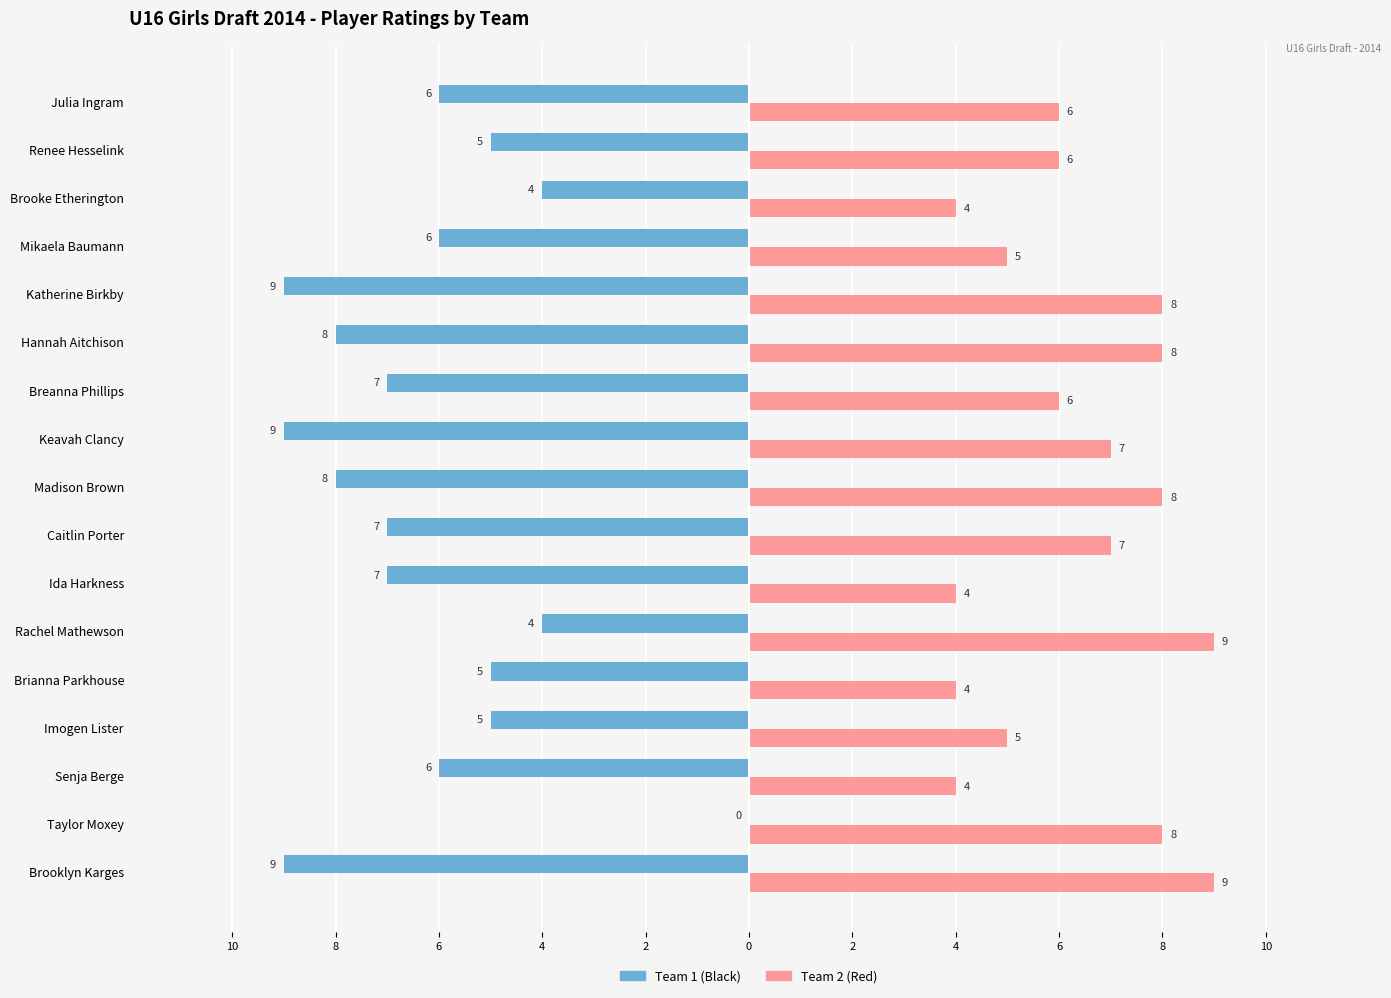

What are all the series names shown in the legend?

Team 1 (Black), Team 2 (Red)